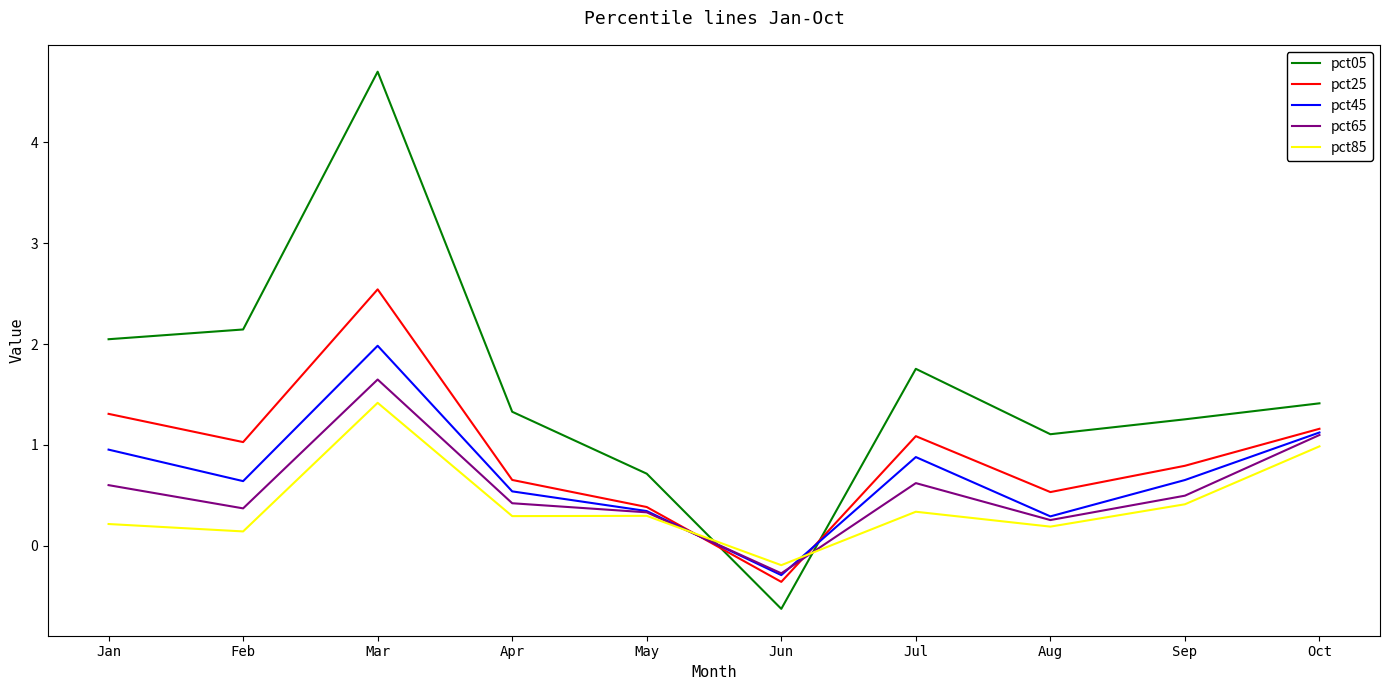

What is the greatest value displayed?

4.7